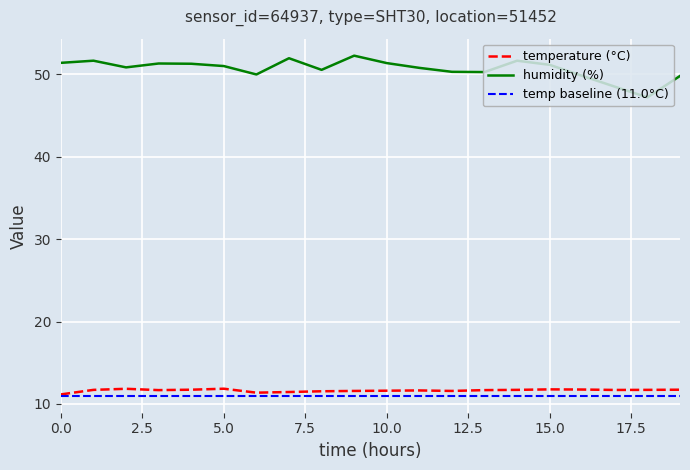

What is the minimum value for temp baseline (11.0°C)?

11.0